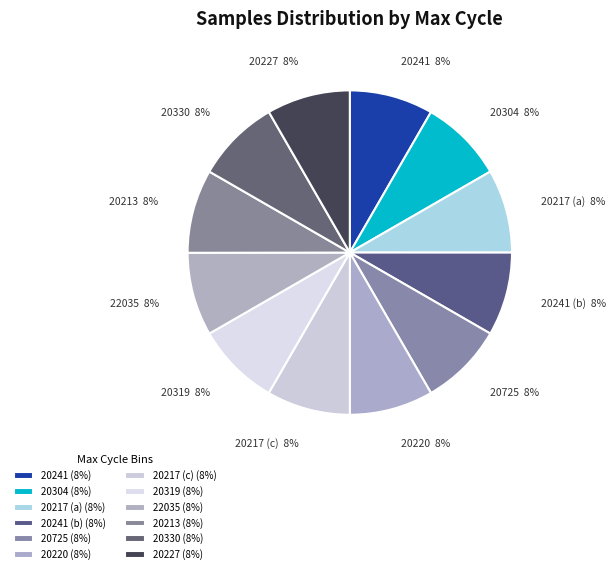

Is it true that 20217 (a) is 8% of the pie?

True